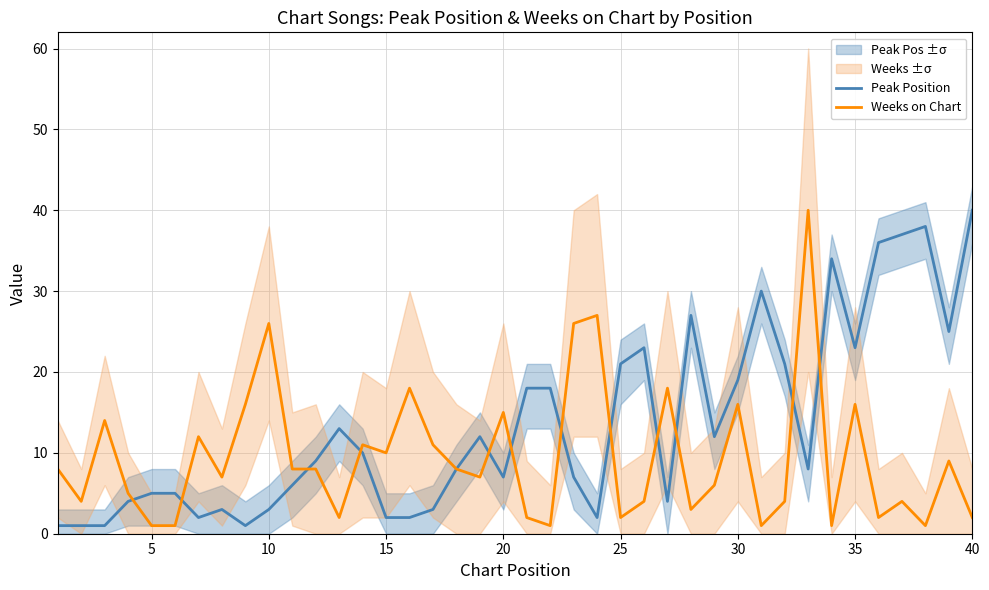

At which label does Peak Position reach its peak?

40